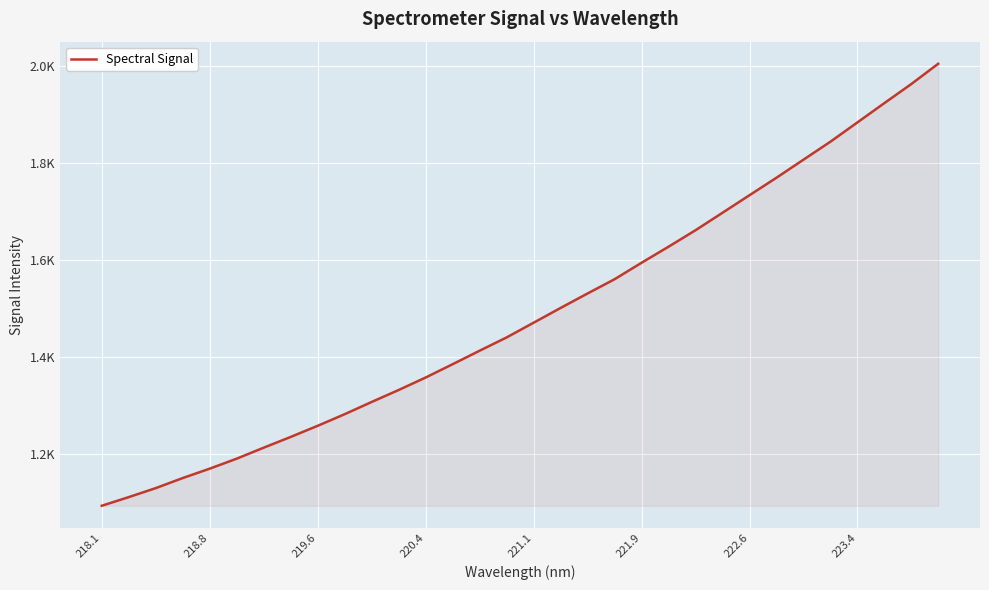

Is this an area chart (filled region under the line)?

Yes